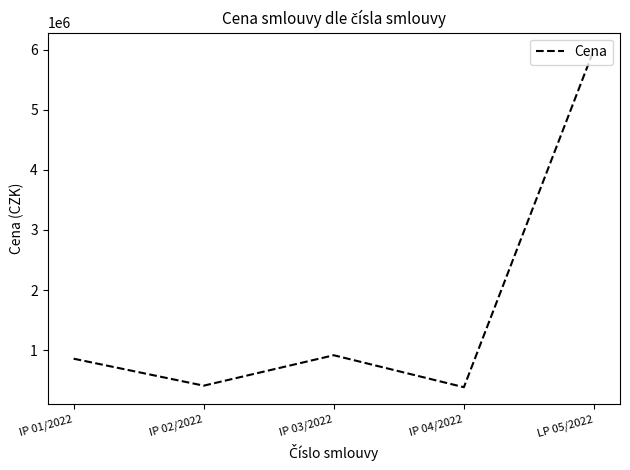

Between IP 01/2022 and IP 04/2022, which is larger?

IP 01/2022